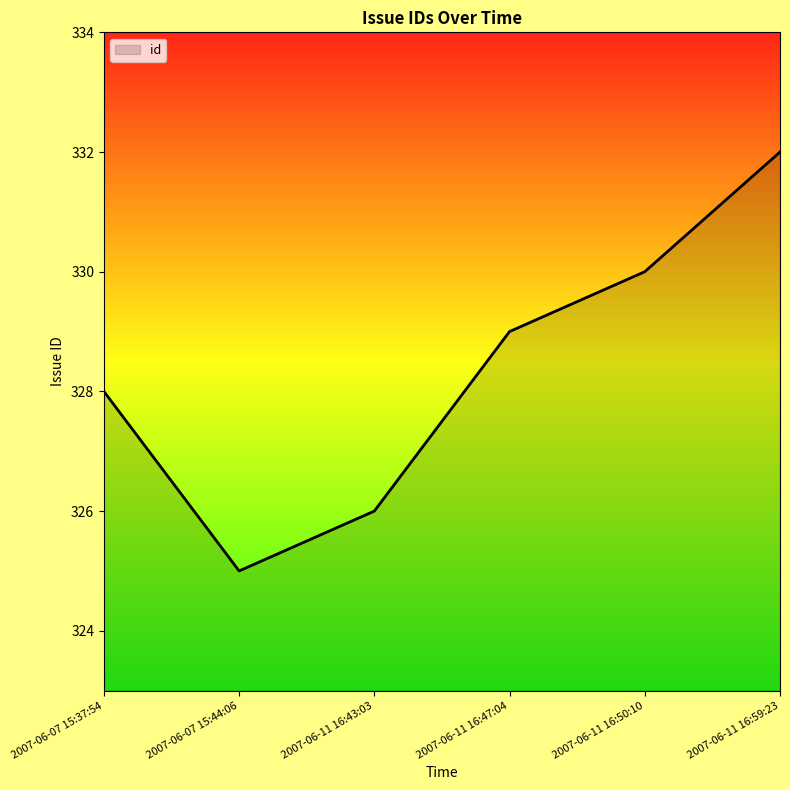

What is the smallest value displayed?

325